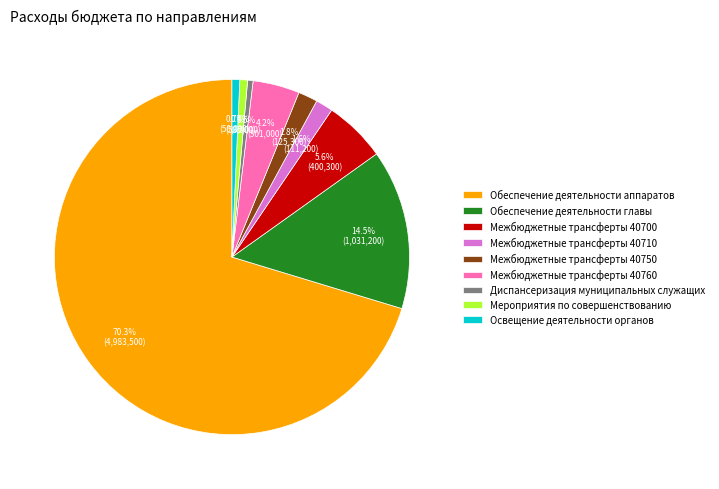

Do Межбюджетные трансферты 40710 and Межбюджетные трансферты 40760 together represent more than half of the pie?

No